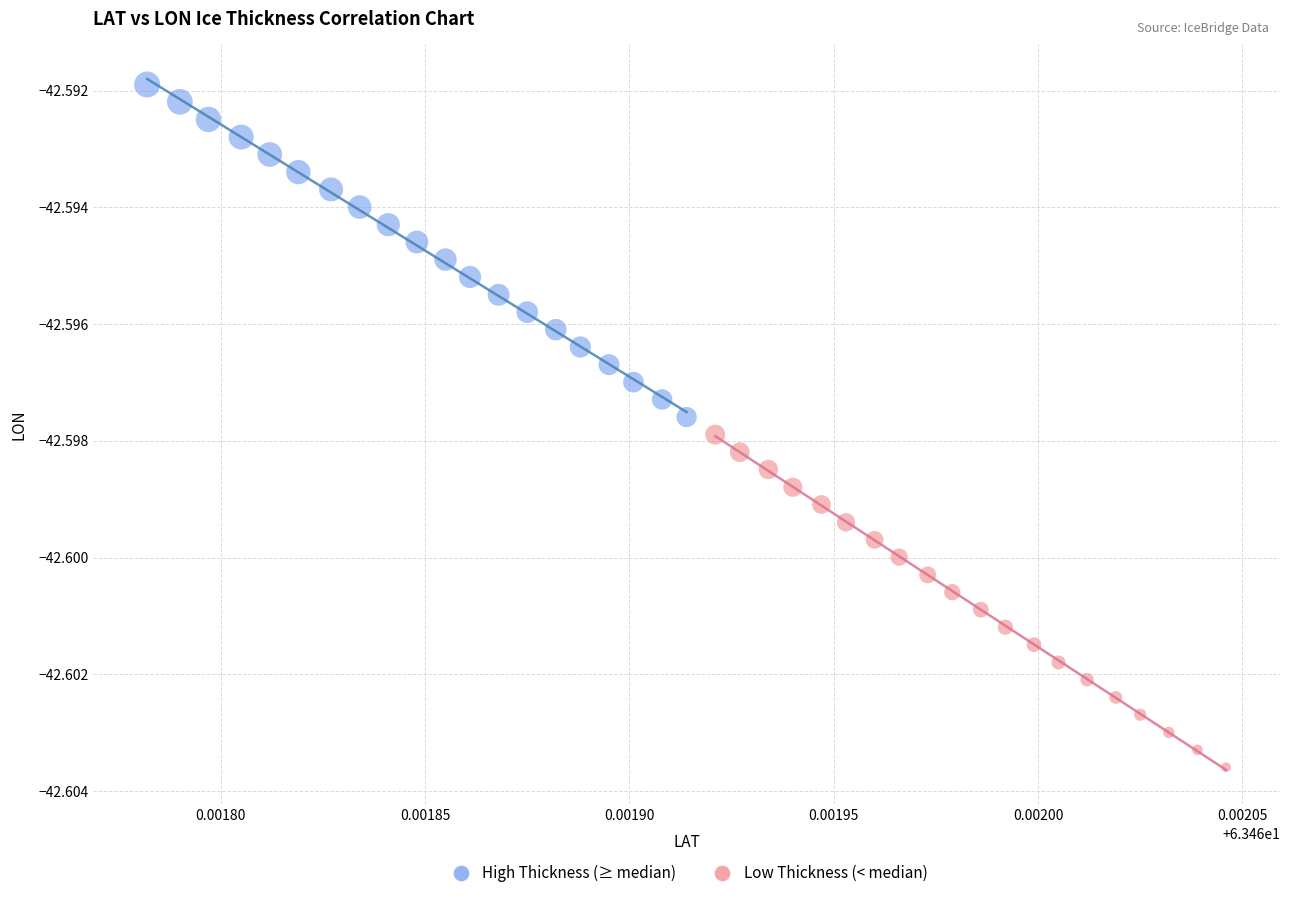

Which series reaches the minimum Y coordinate?

Low Thickness (< median)